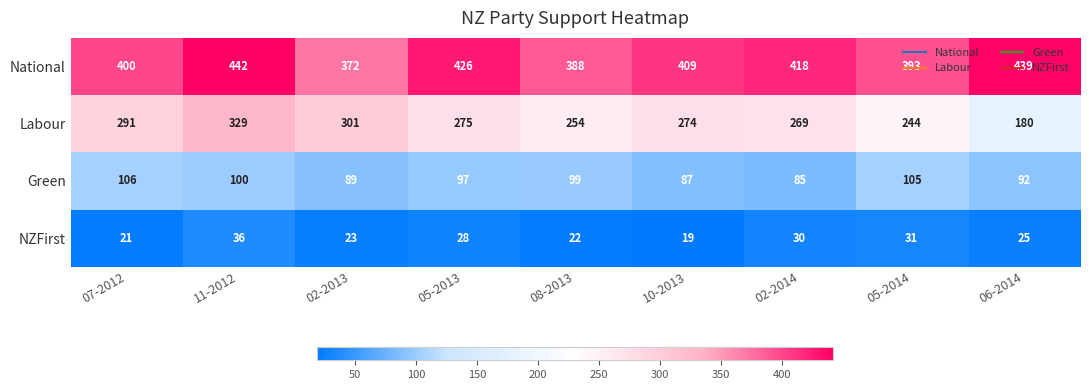

What value does the National series have at 06-2014, to the nearest 5?

440